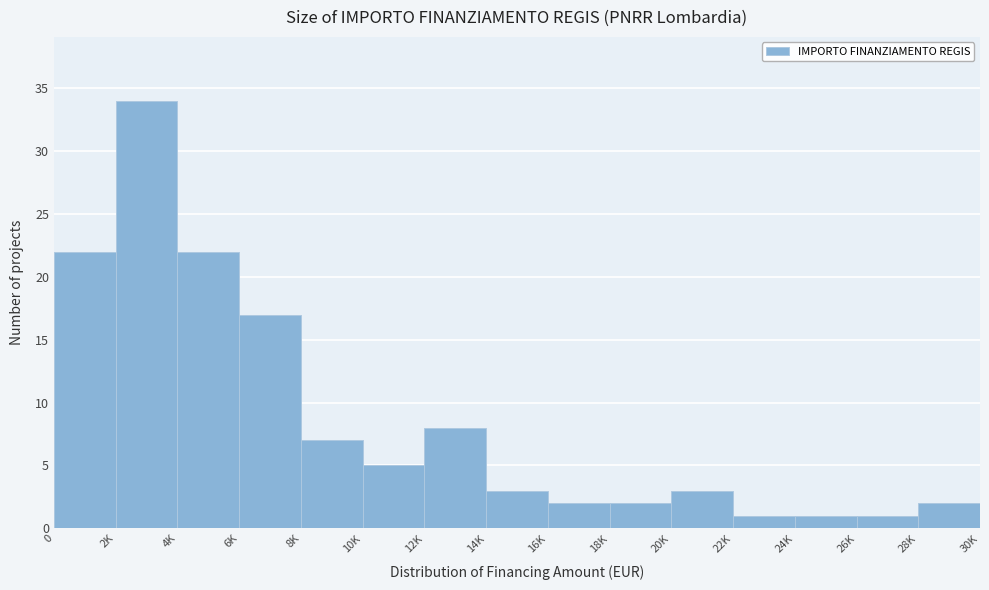

Reading right to left, what are all the values shown in this chart?

28K=2	26K=1	24K=1	22K=1	20K=3	18K=2	16K=2	14K=3	12K=8	10K=5	8K=7	6K=17	4K=22	2K=34	0=22